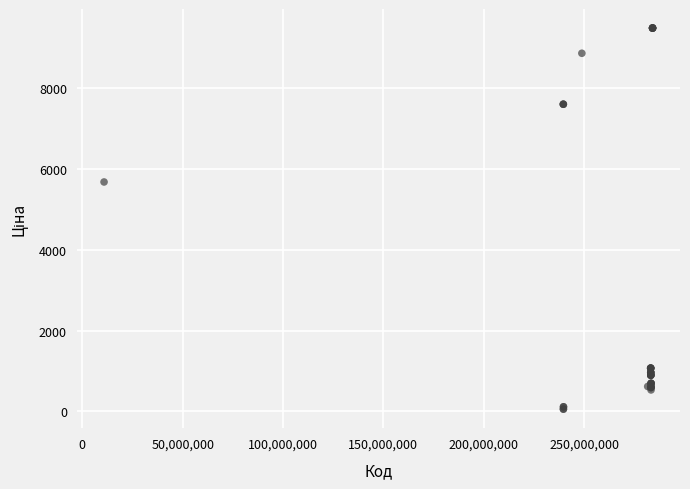

What Y value in the scatter plot is closest to 4768?

5673.8